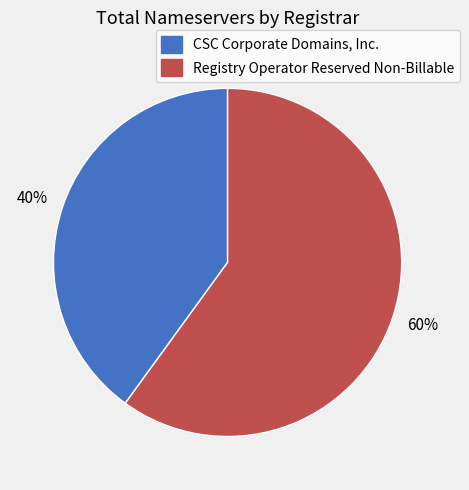

Is the sum of Registry Operator Reserved Non-Billable and CSC Corporate Domains, Inc. greater than half?

Yes